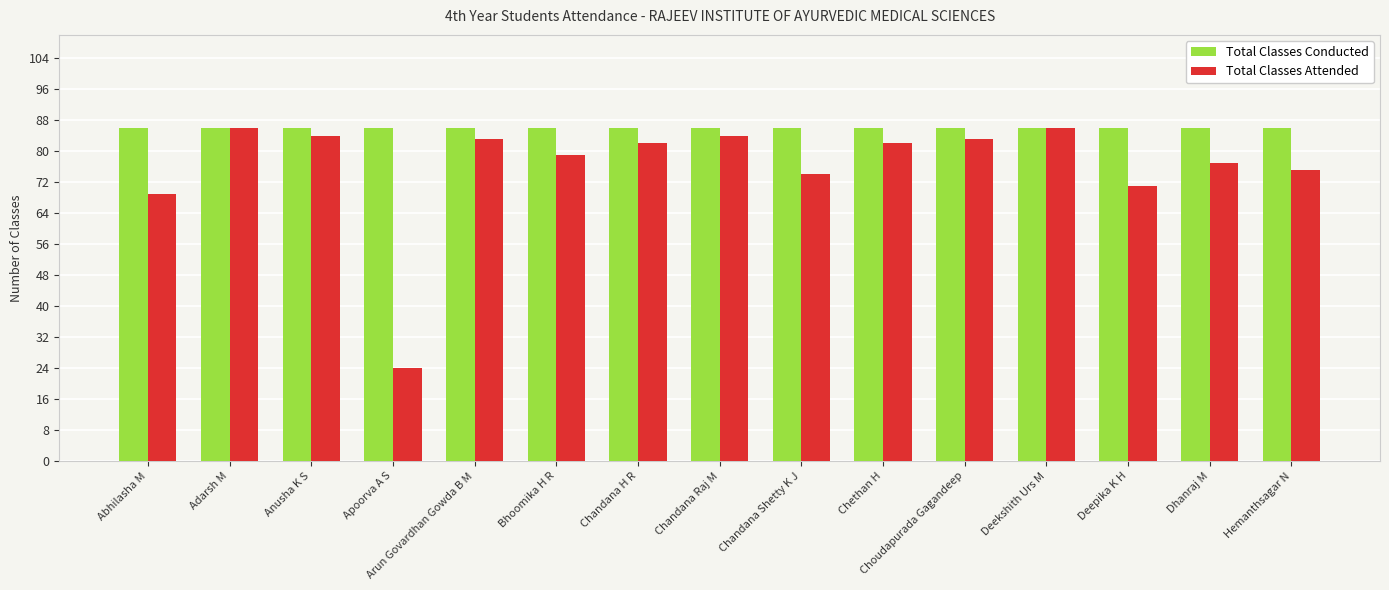

Does the chart contain any negative values?

No